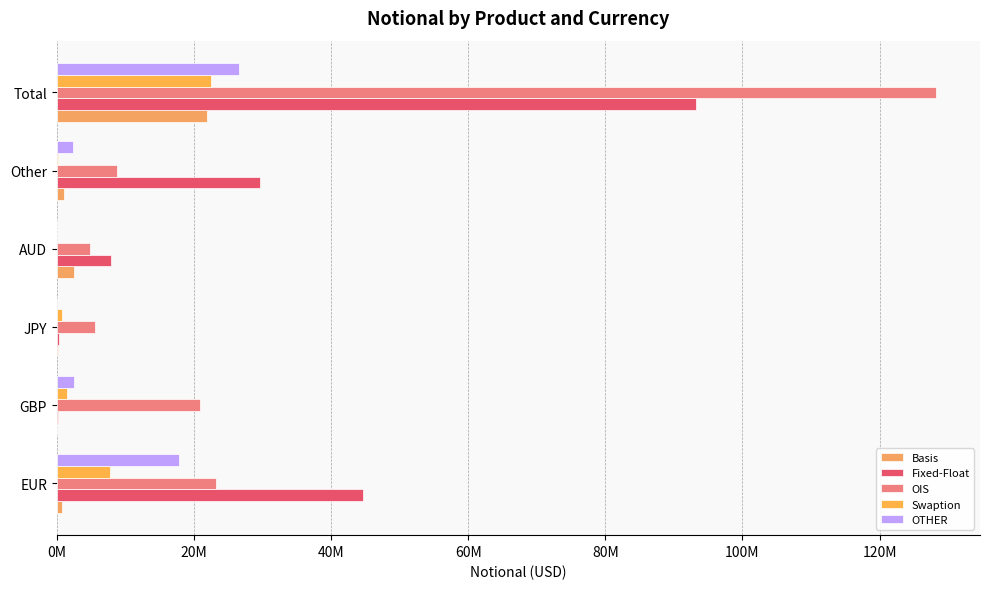

How many bars are there in each group?

5